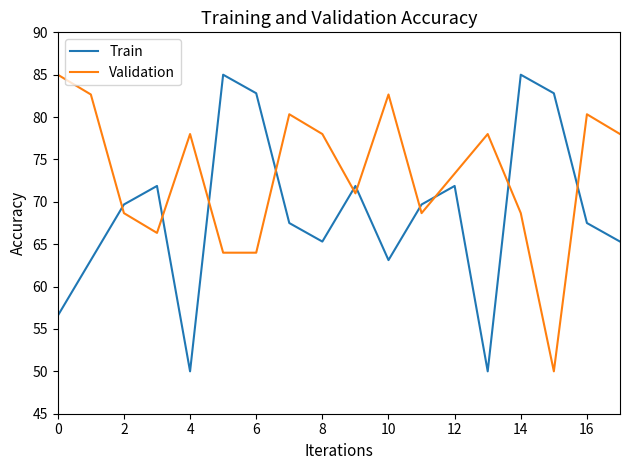

What is the lowest value of the Train series?

50.0